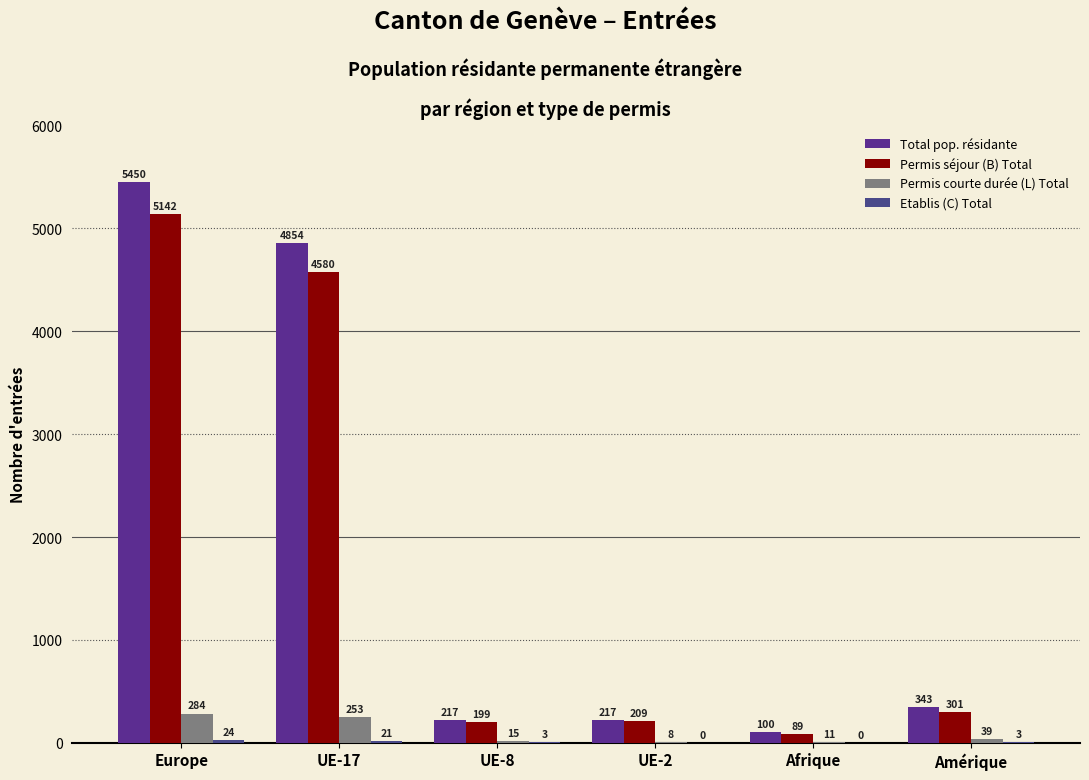

Is the value of Total pop. résidante at UE-17 greater than the value of Permis séjour (B) Total at Amérique?

Yes